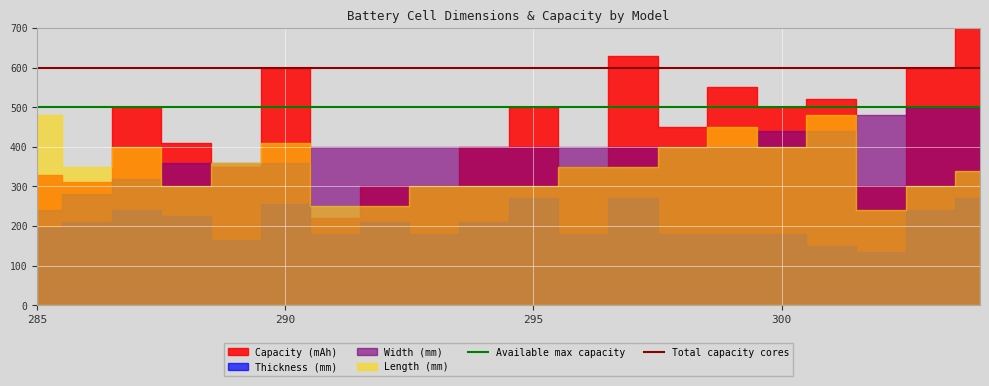

Is it true that Available max capacity equals 341 at 290?

False